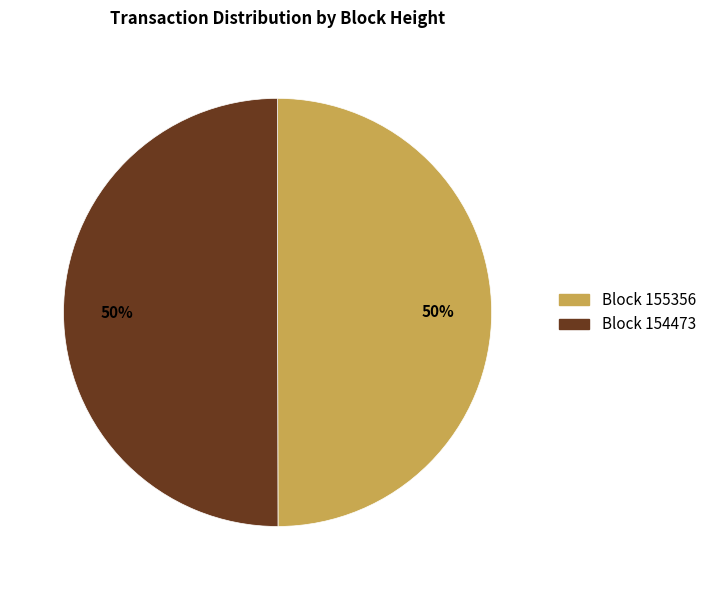

How many slices are in this pie chart?

2